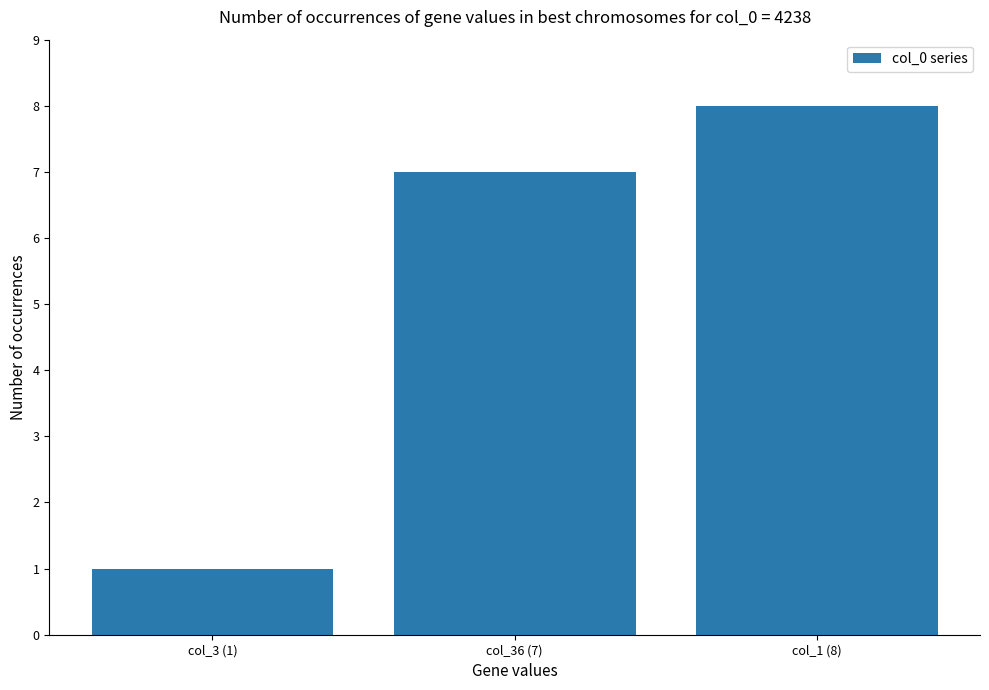

Between col_1 (8) and col_3 (1), which is larger?

col_1 (8)